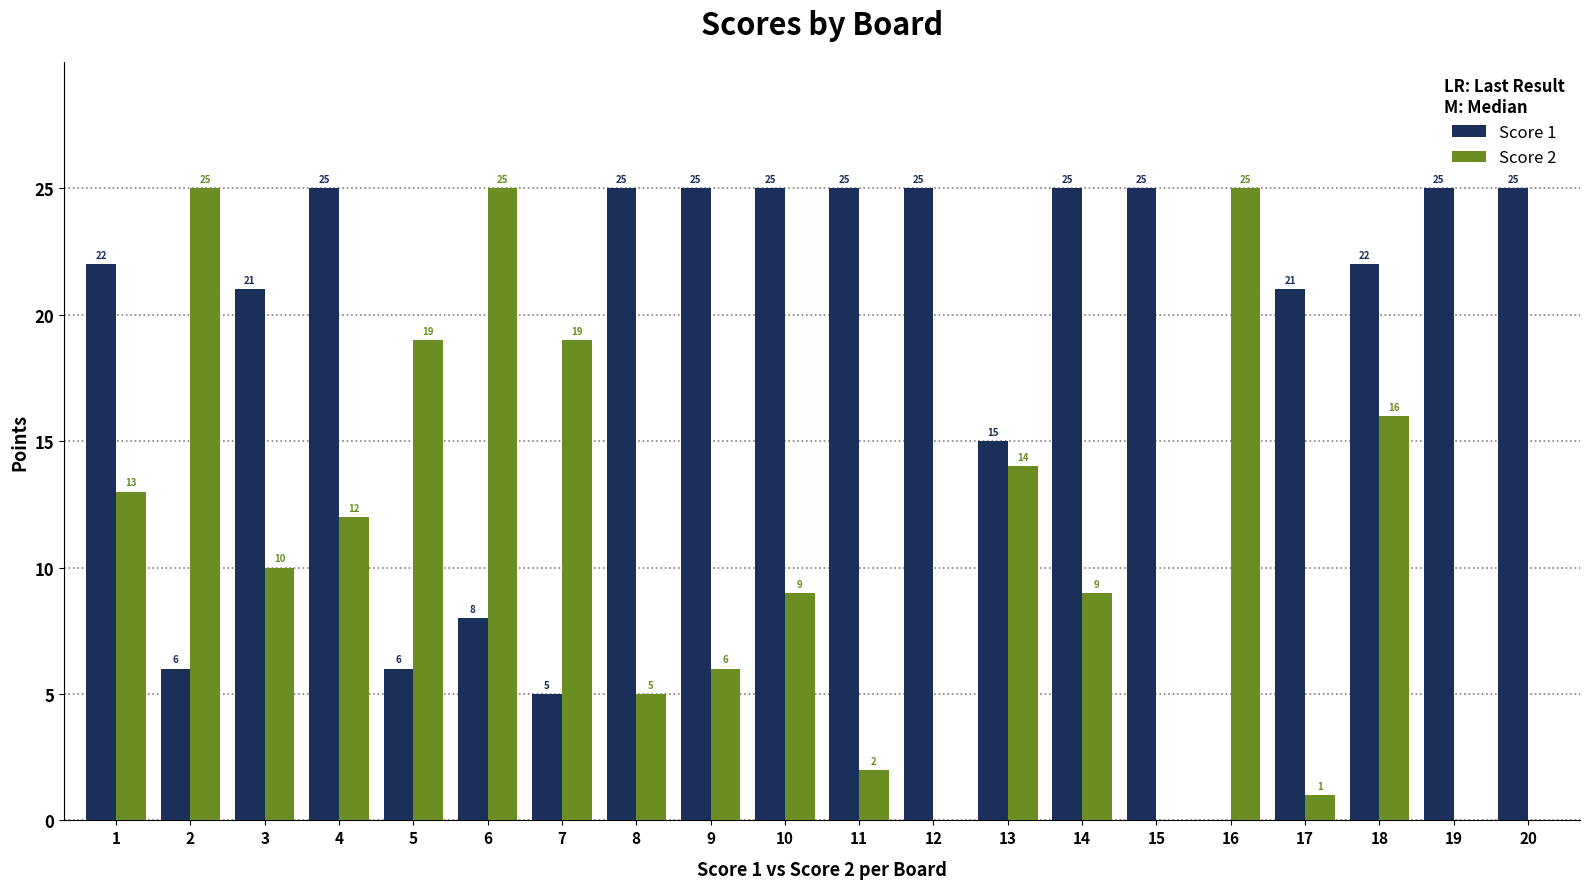

Which series changed the most between 9 and 20?

Score 2